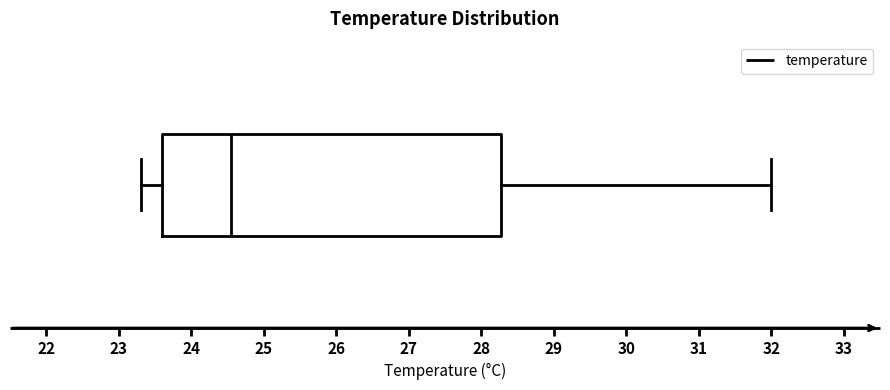

Read this box plot against the x-axis: the position of the median line, the range covered by the box, and the ends of both whiskers. The values are not printed on the chart, so give them approximately, as read against the axis.

median 24.6, box 23.6 to 28.3, whiskers 23.3 to 32.0